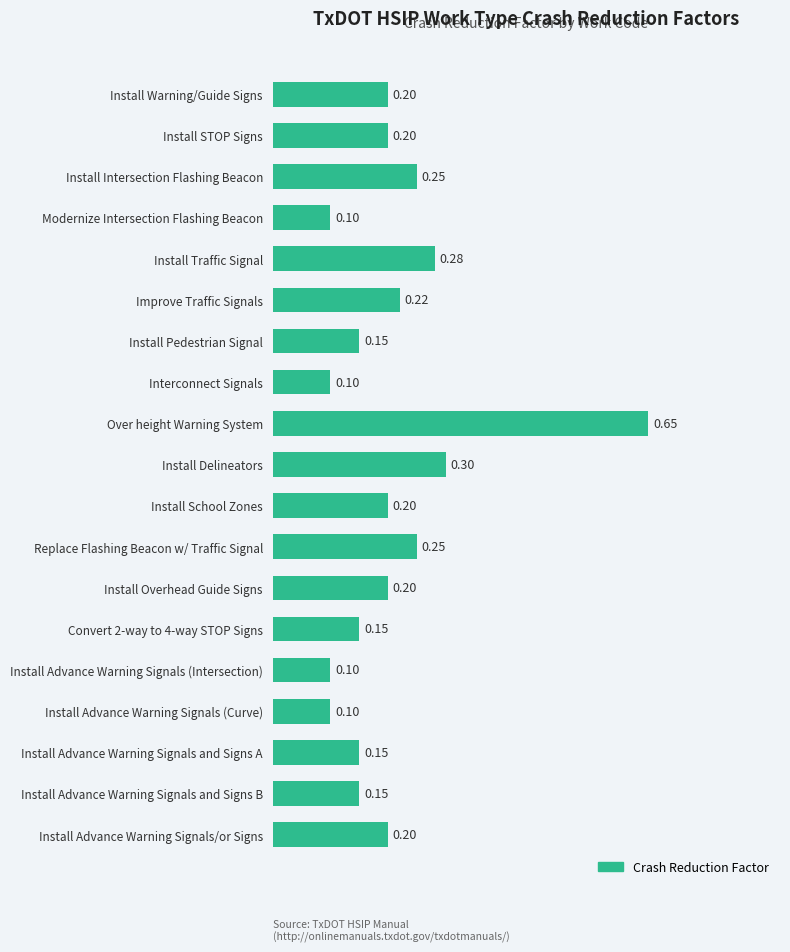

What is the label of the 19th bar from the bottom?

Install Warning/Guide Signs